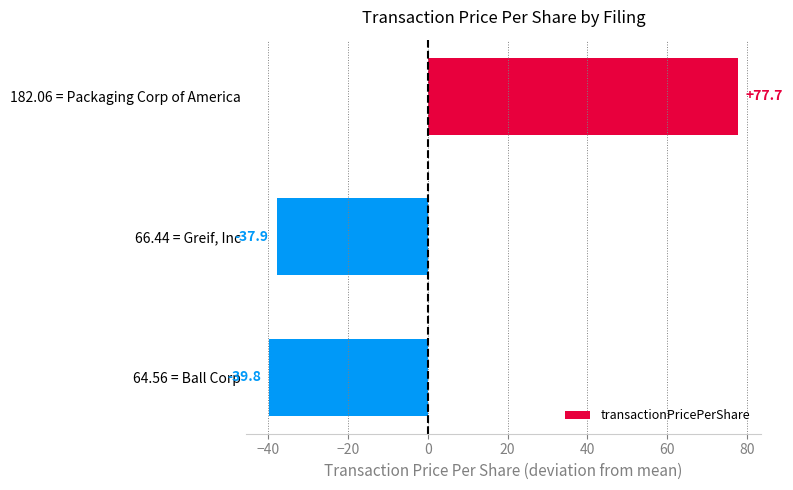

What is the greatest value displayed?

77.7